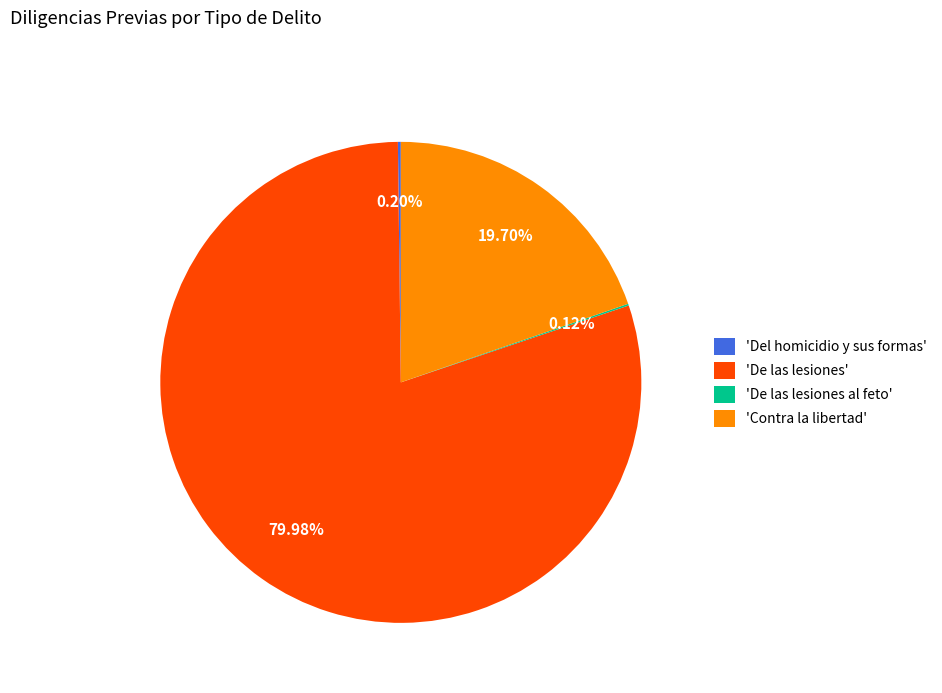

Which slice represents more than half of the pie?

'De las lesiones'